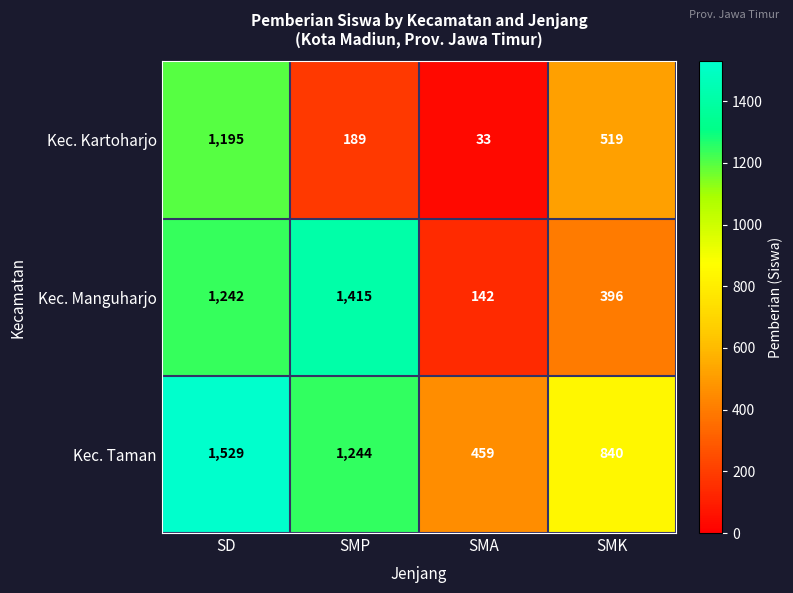

At how many categories does at least one series exceed 678?

3